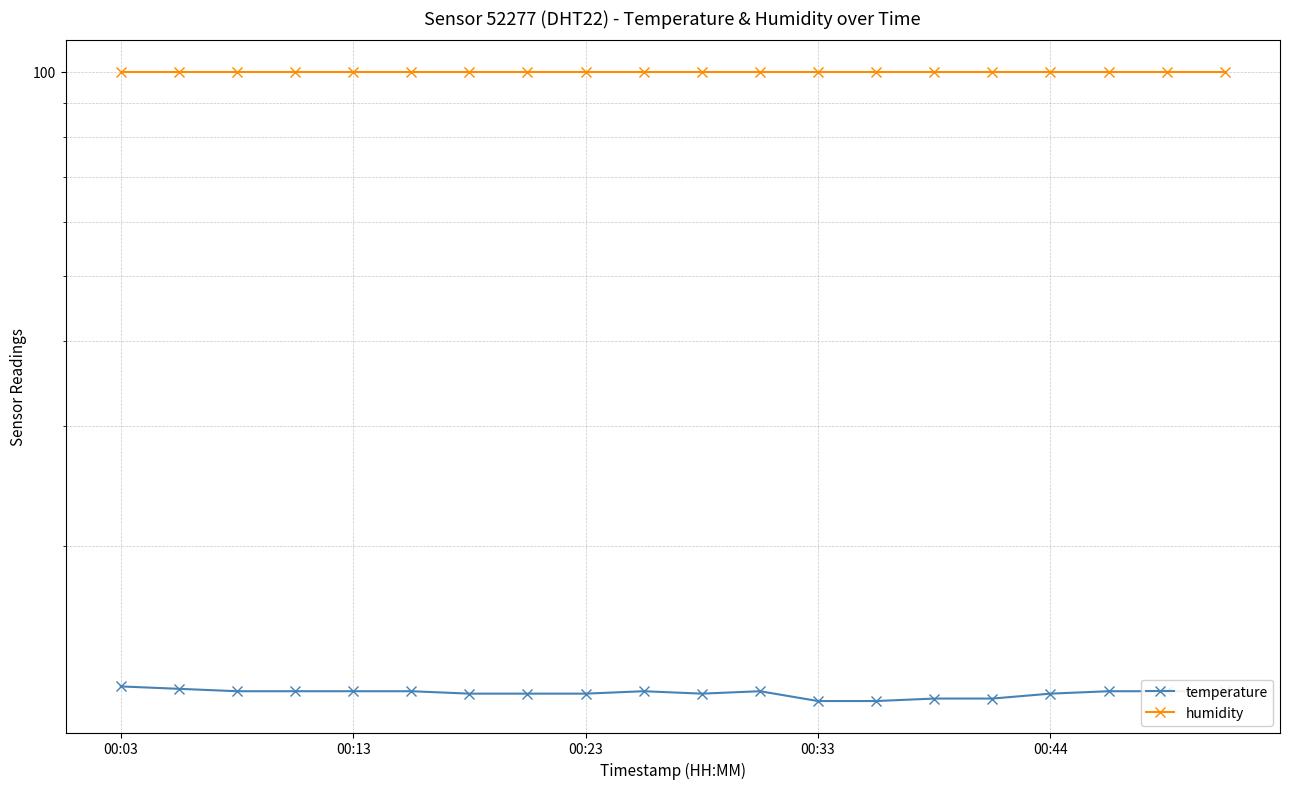

At how many categories does at least one series exceed 89?

20